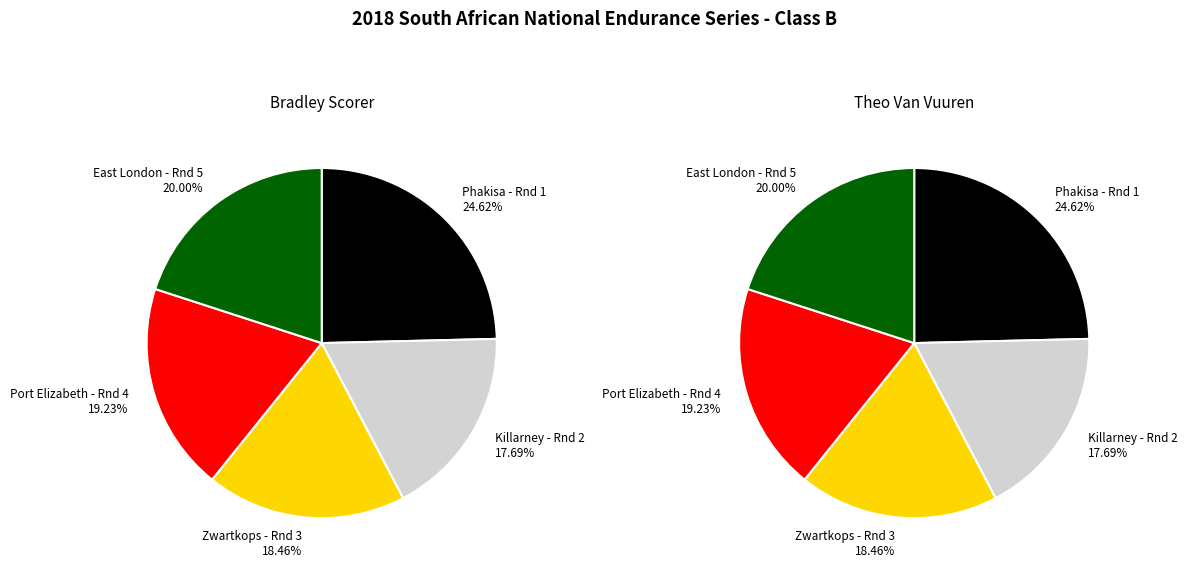

What percentage is the Killarney - Rnd 2 slice, to the nearest percent?

18%